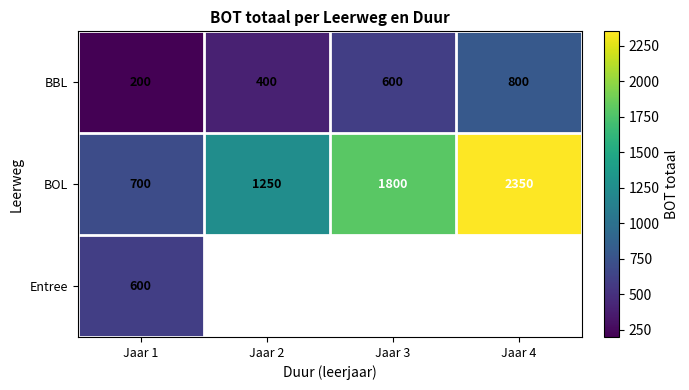

Rank the categories by BBL value from highest to lowest.

Jaar 4, Jaar 3, Jaar 2, Jaar 1